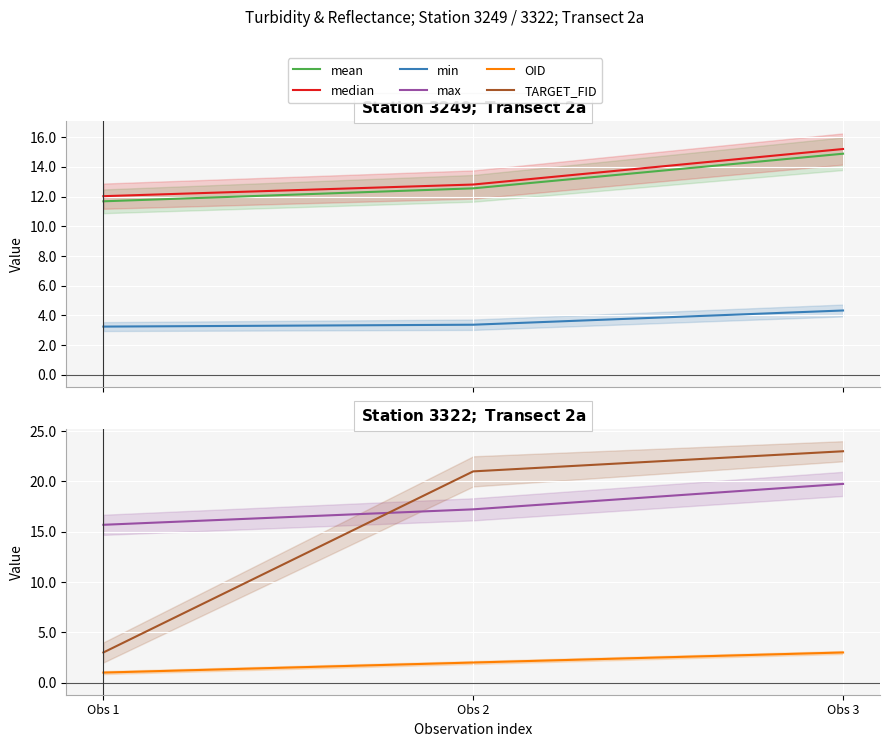

How many data points does each series have?

3